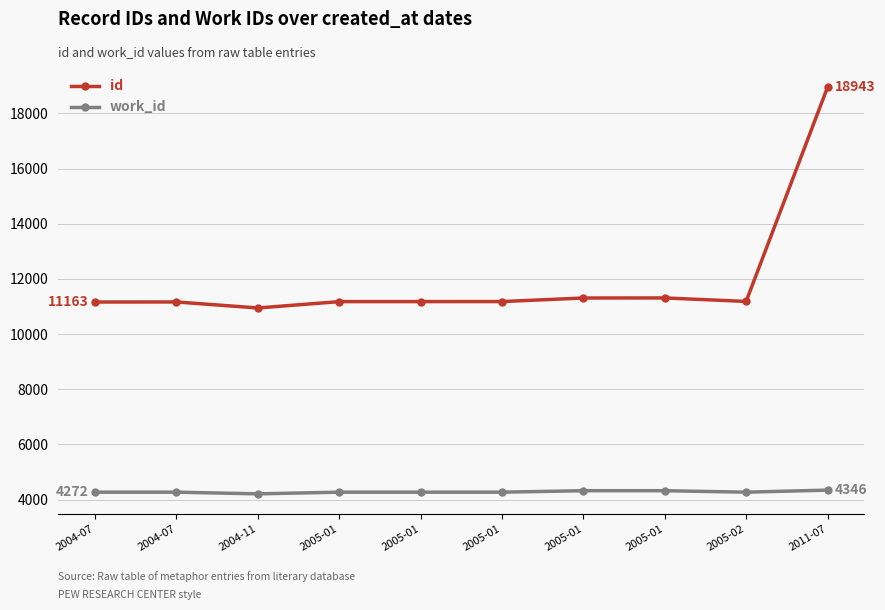

The value of work_id at 2005-01 is 4325. True or false?

True